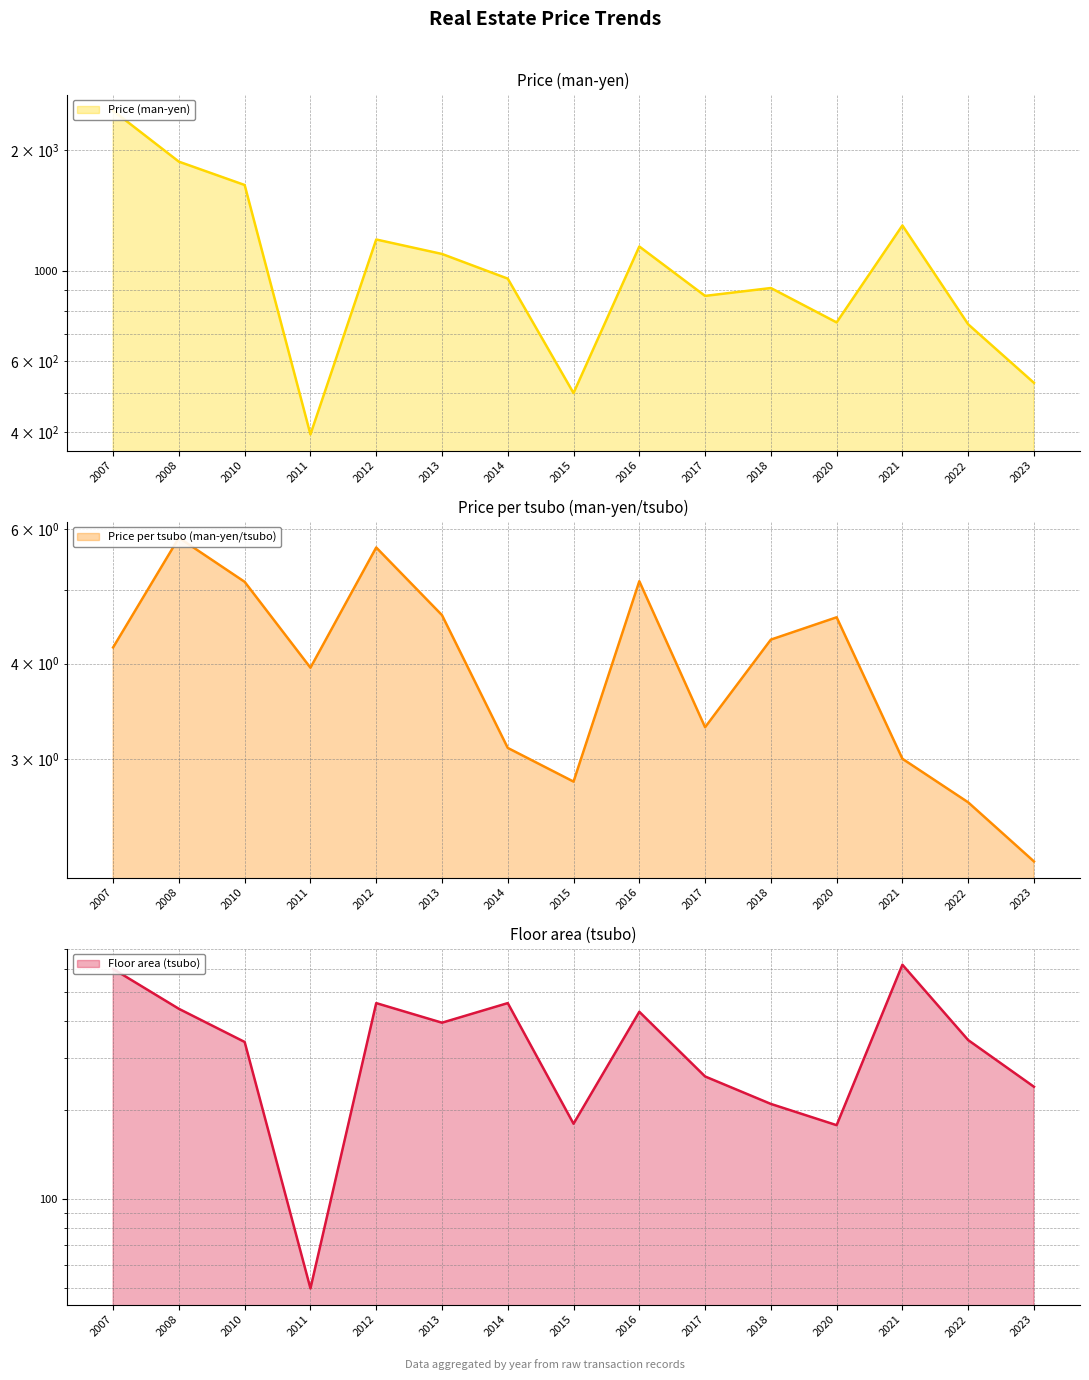

What is the value of the Floor area (tsubo) point at the 4th from the left?

50.0